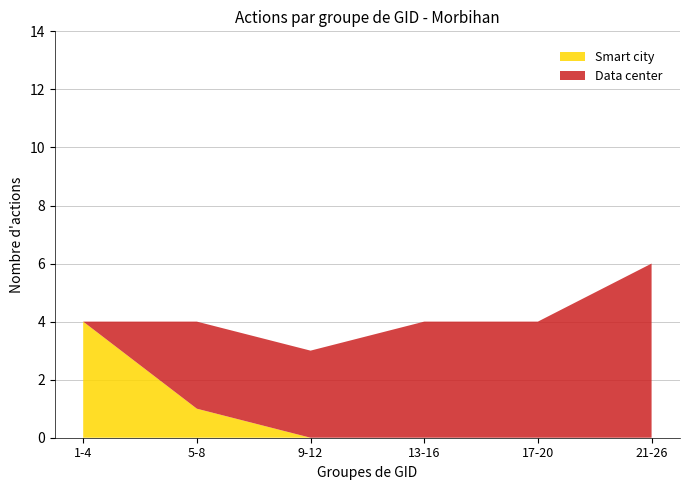

Which category has the highest value in the Smart city series?

1-4